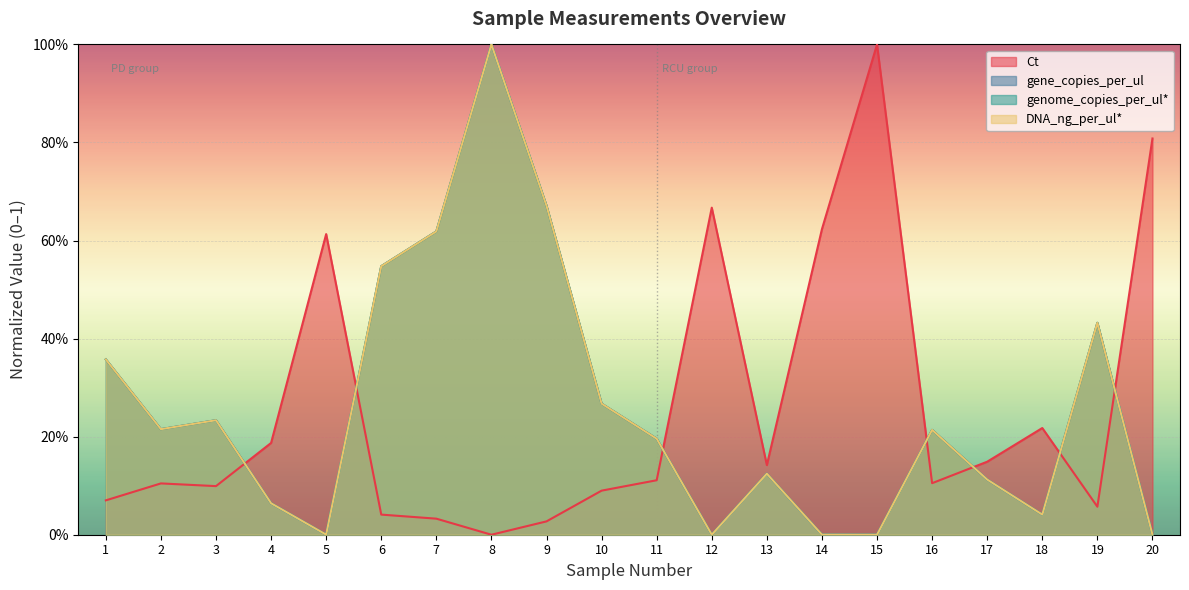

True or false: genome_copies_per_ul has a value of 0.3 at 7.

False